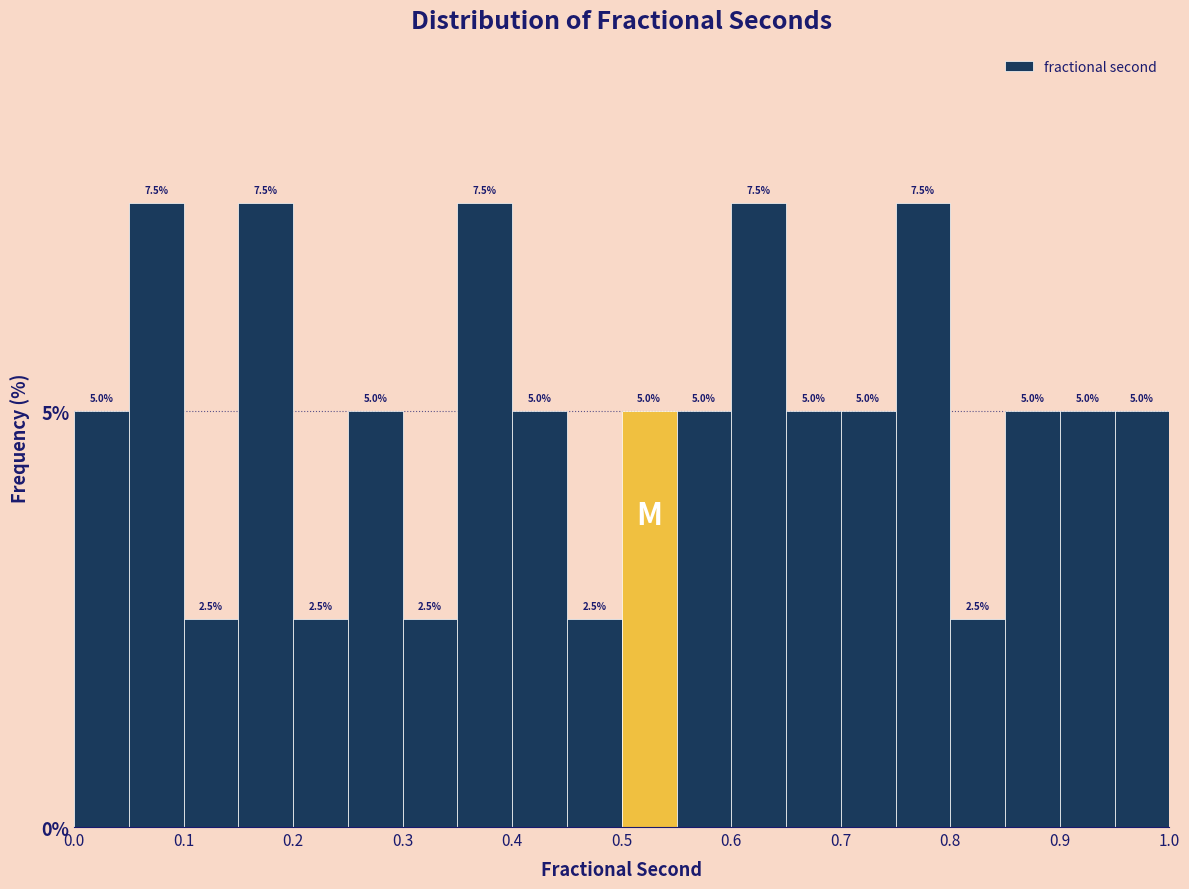

Reading left to right, list every bar in this chart as the range it spans on the x-axis followed by its height.

0.00 to 0.05: 5.0
0.05 to 0.10: 7.5
0.10 to 0.15: 2.5
0.15 to 0.20: 7.5
0.20 to 0.25: 2.5
0.25 to 0.30: 5.0
0.30 to 0.35: 2.5
0.35 to 0.40: 7.5
0.40 to 0.45: 5.0
0.45 to 0.50: 2.5
0.50 to 0.55: 5.0
0.55 to 0.60: 5.0
0.60 to 0.65: 7.5
0.65 to 0.70: 5.0
0.70 to 0.75: 5.0
0.75 to 0.80: 7.5
0.80 to 0.85: 2.5
0.85 to 0.90: 5.0
0.90 to 0.95: 5.0
0.95 to 1.00: 5.0